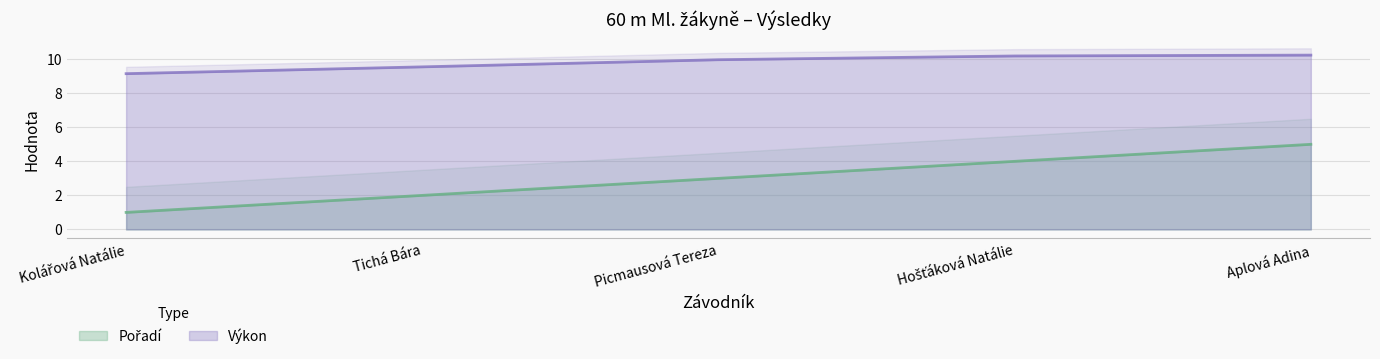

True or false: Pořadí and Výkon cross at least once.

False